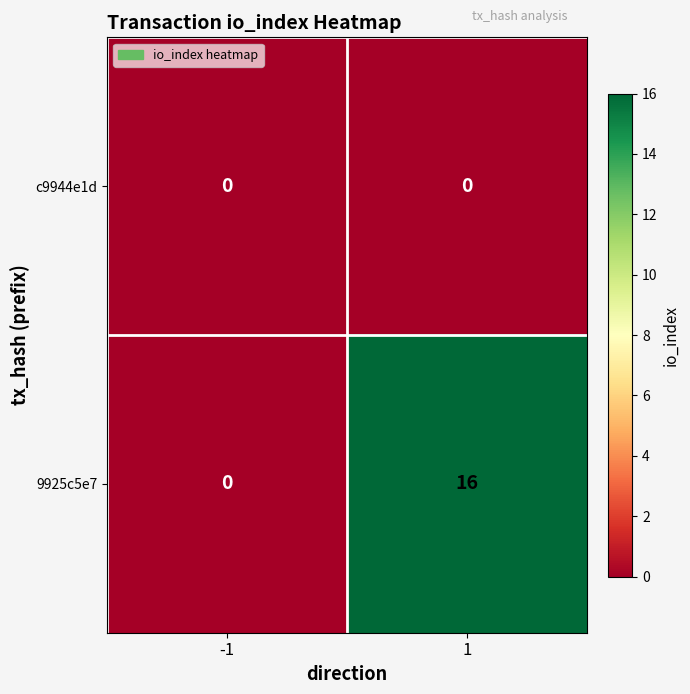

What is the greatest value displayed?

16